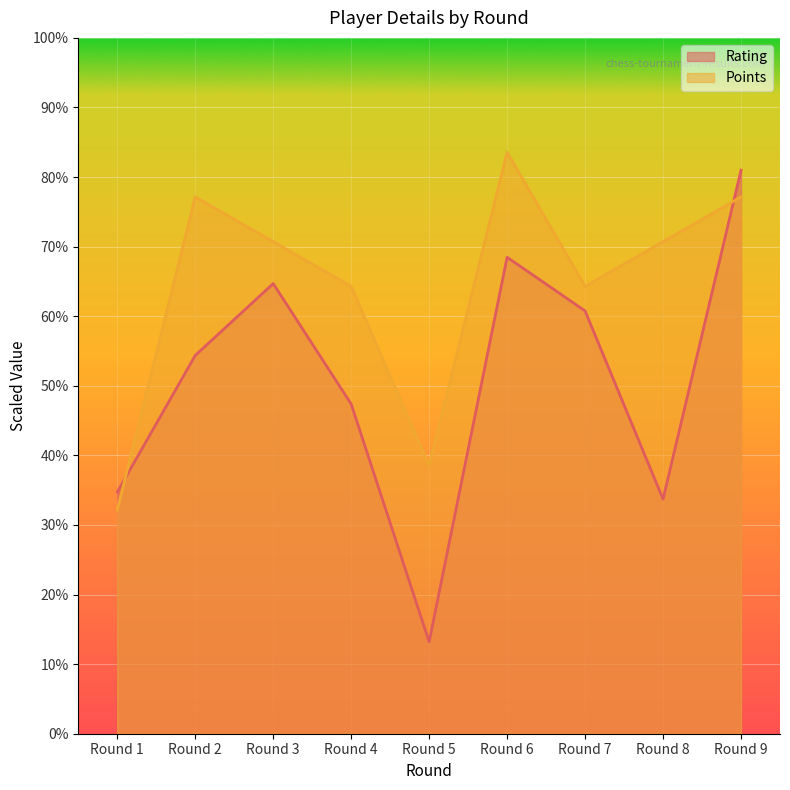

How many lines are shown in the chart?

2